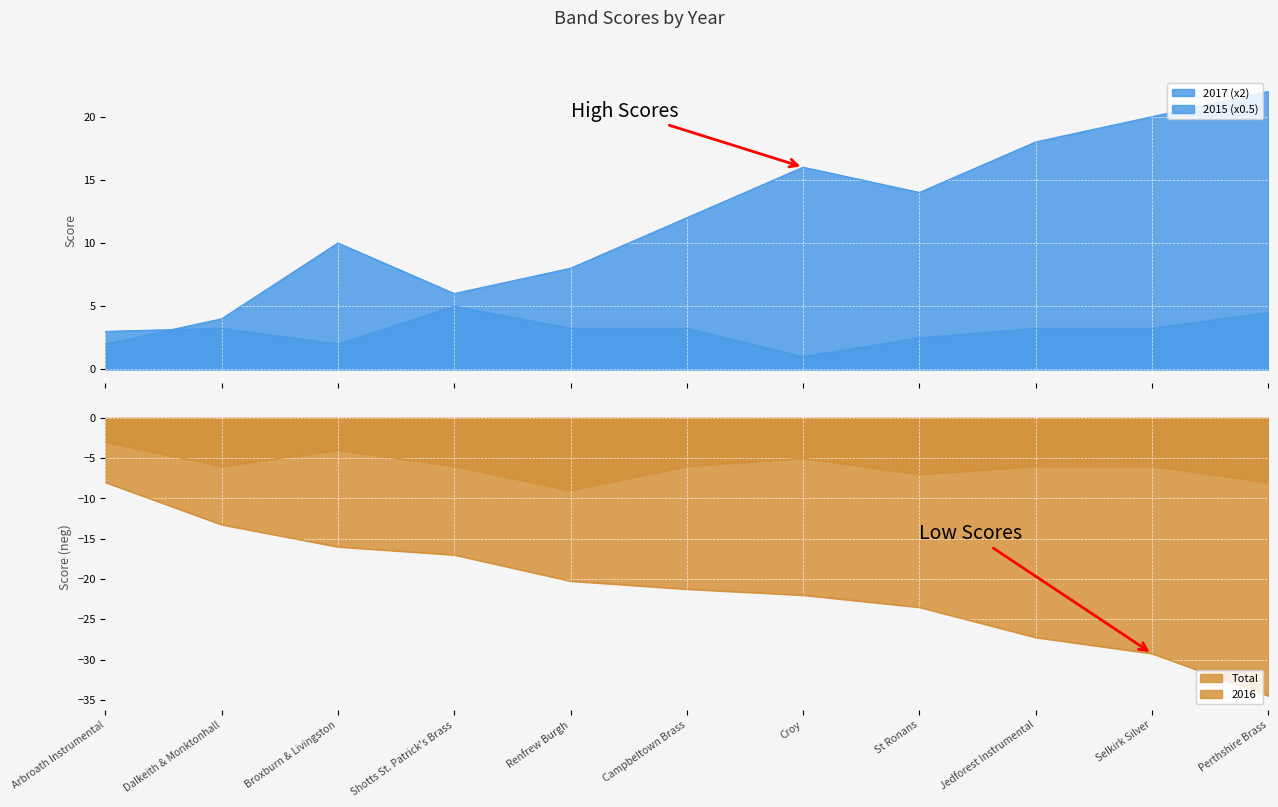

At which category does 2017 (x2) reach its first local peak?

Broxburn & Livingston